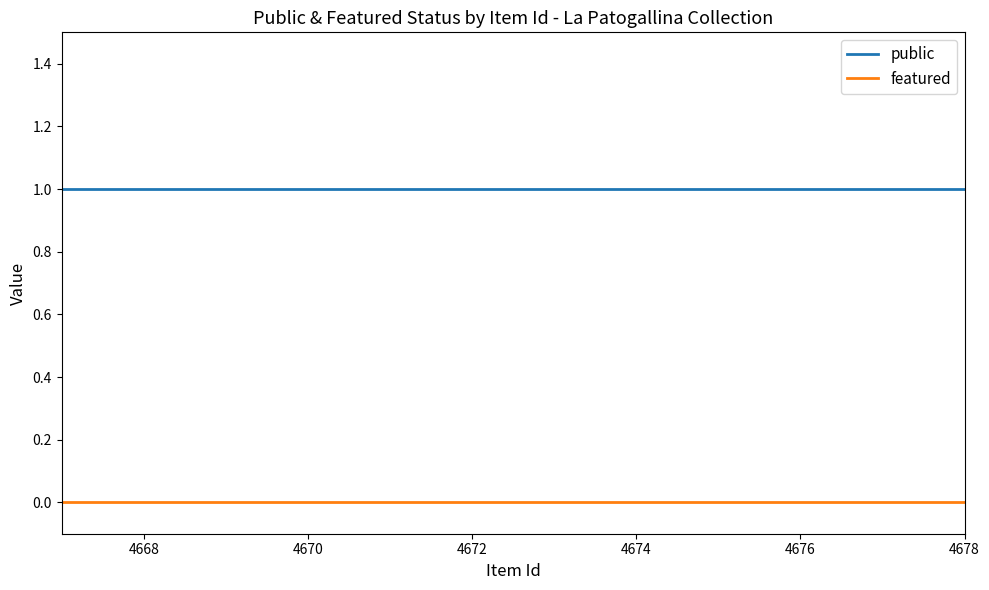

What is the sum of all public values?

12